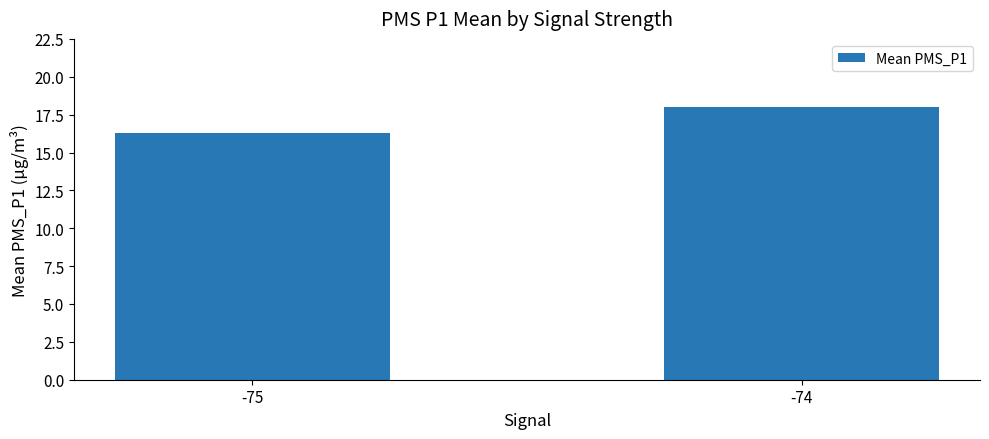

Count the number of data series in this chart.

1